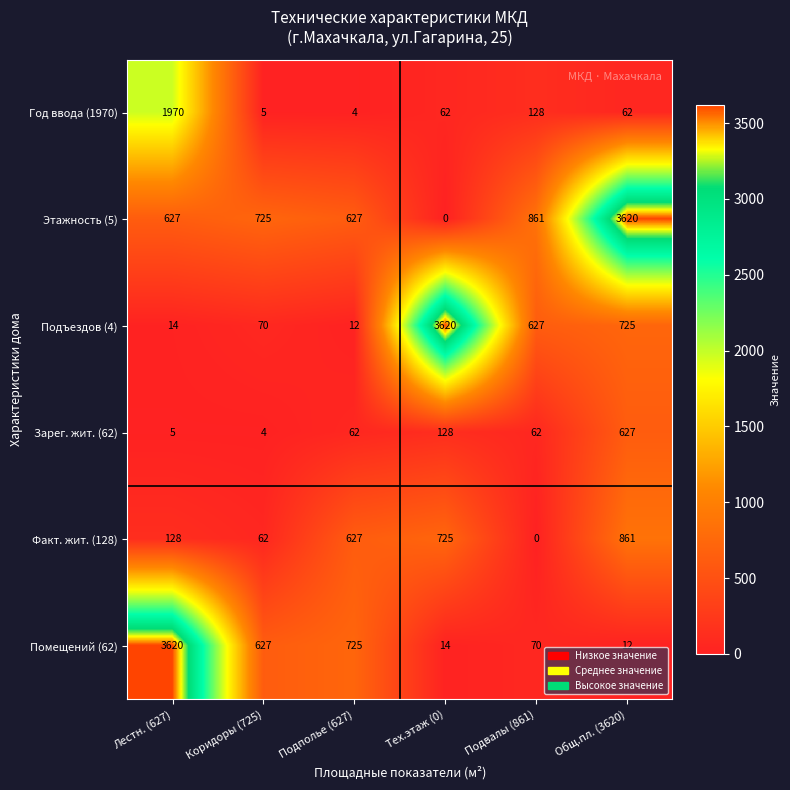

Is it true that Год ввода (1970) equals 128 at Подвалы (861)?

True